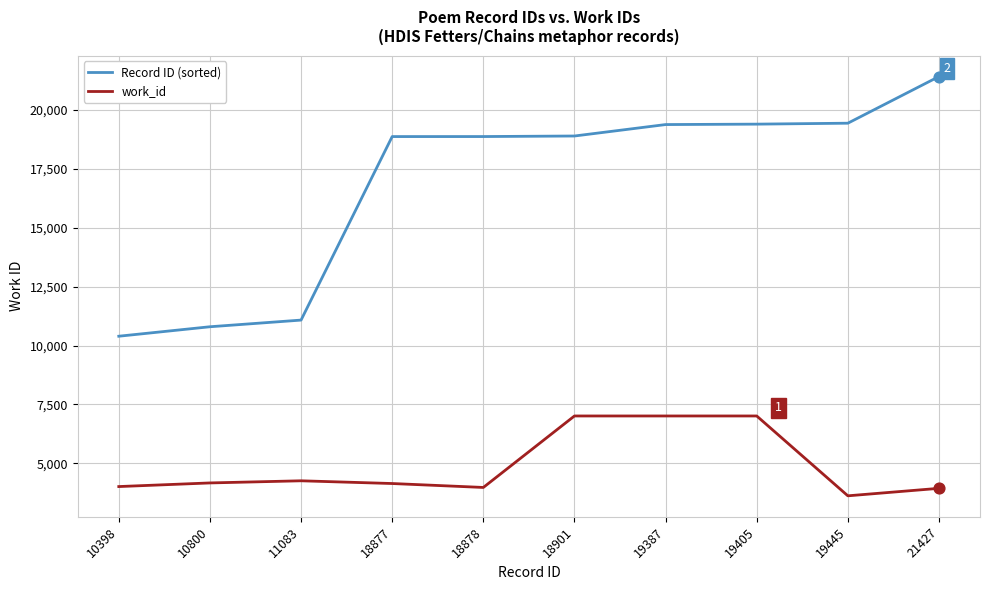

Which series has the widest spread of values?

Record ID (sorted)